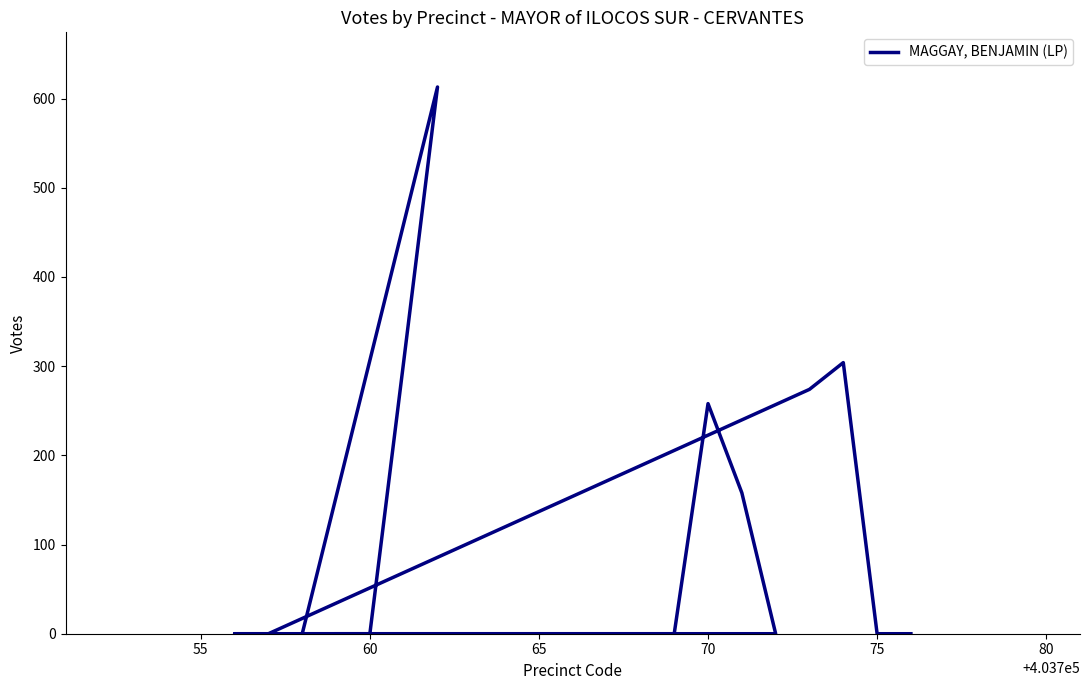

The value at 60 is 270. True or false?

False